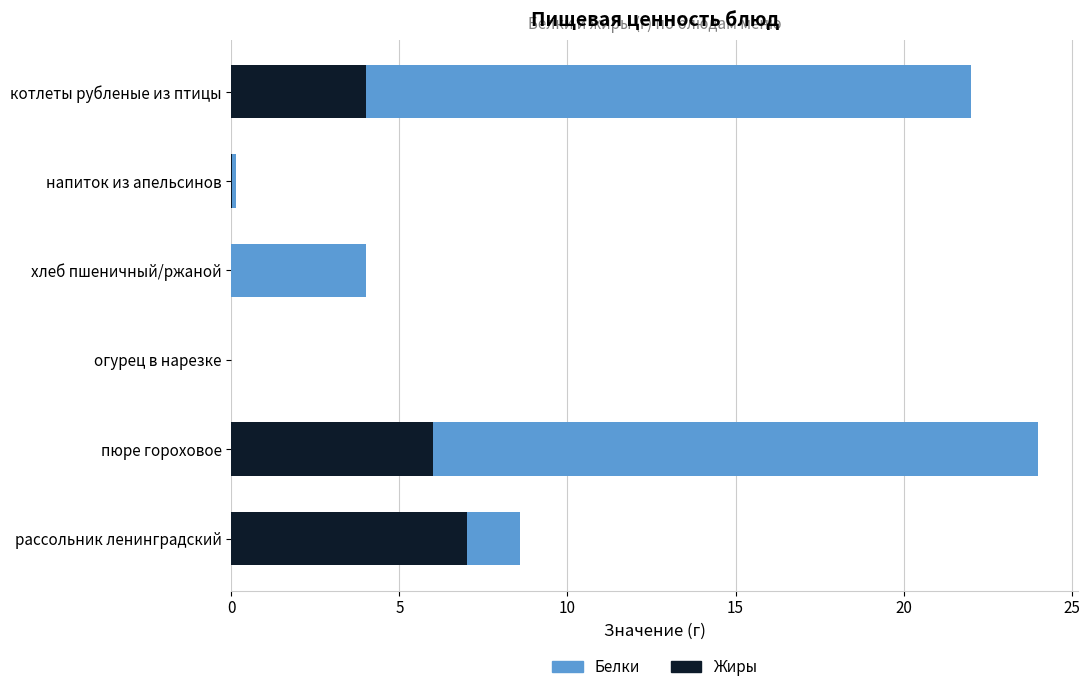

At which category is the sum across all series the highest?

пюре гороховое